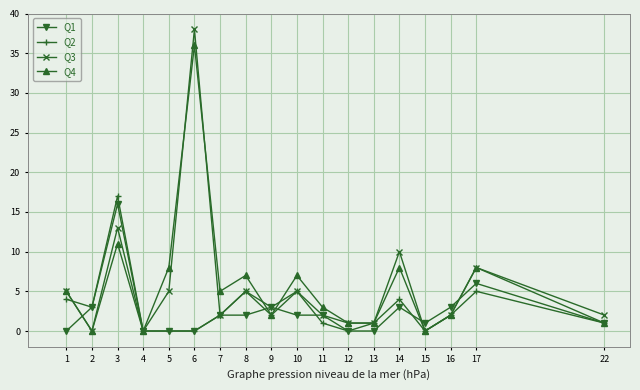

What is the difference between the Q2 values at 22 and 14?

3